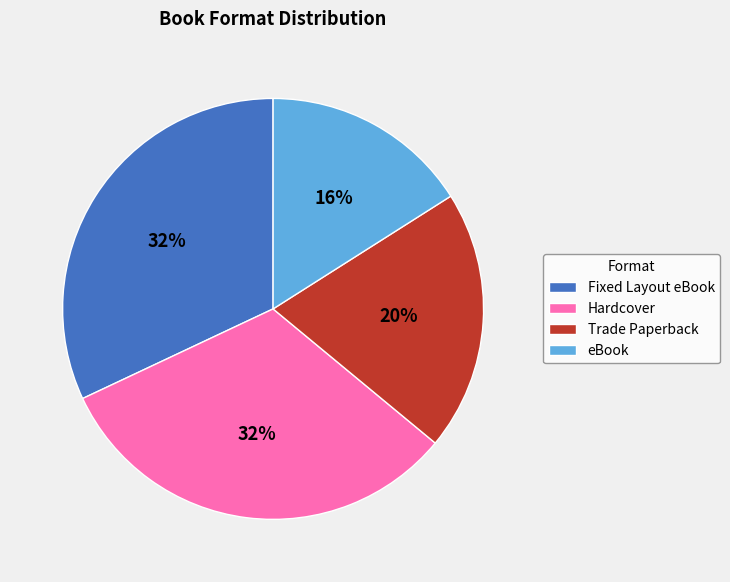

To the nearest percent, what is the difference between the eBook and Hardcover slice percentages?

16%